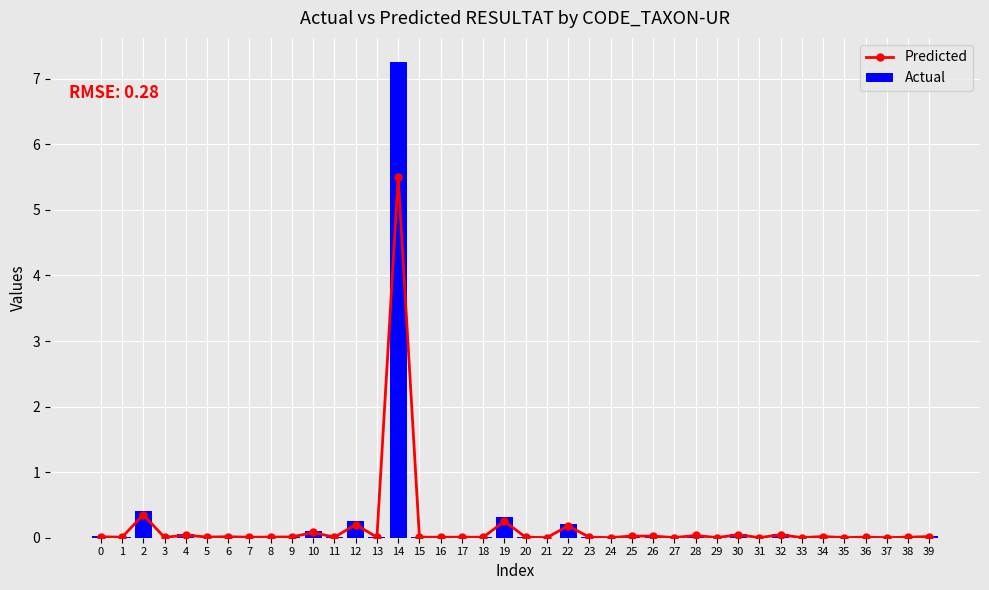

Rank the categories by Predicted value from highest to lowest.

14, 2, 19, 12, 22, 10, 30, 32, 4, 28, 25, 26, 34, 39, 0, 6, 9, 5, 8, 1, 7, 11, 13, 15, 16, 17, 18, 20, 23, 36, 38, 3, 21, 24, 27, 29, 31, 33, 35, 37